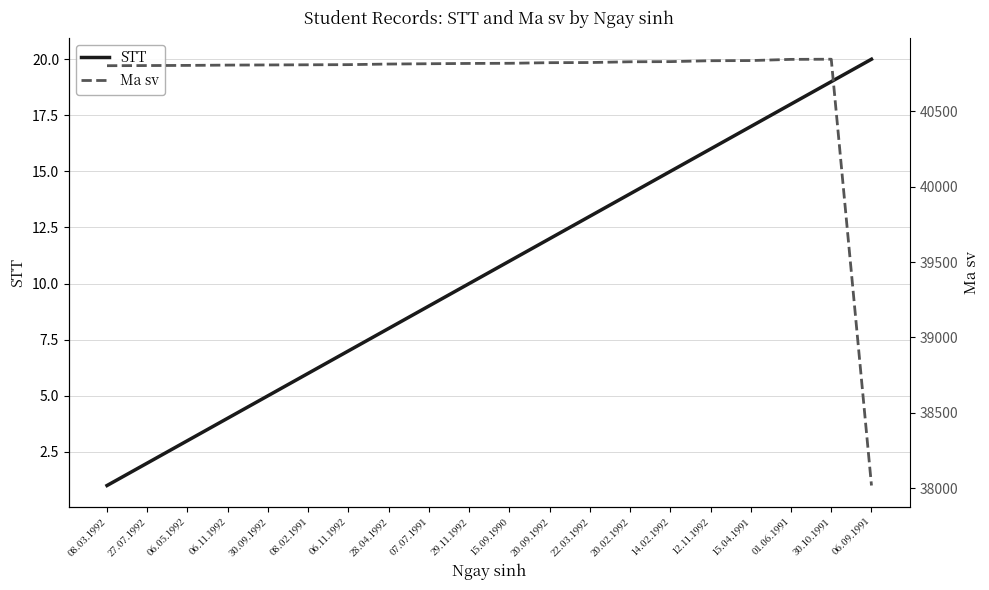

Reading left to right, extract all data points from this chart.

STT: 08.03.1992=1	27.07.1992=2	06.05.1992=3	06.11.1992=4	30.09.1992=5	08.02.1991=6	06.11.1992=7	28.04.1992=8	07.07.1991=9	29.11.1992=10	15.09.1990=11	20.09.1992=12	22.03.1992=13	20.02.1992=14	14.02.1992=15	12.11.1992=16	15.04.1991=17	01.06.1991=18	30.10.1991=19	06.09.1991=20
Ma sv: 08.03.1992=40803	27.07.1992=40804	06.05.1992=40805	06.11.1992=40807	30.09.1992=40808	08.02.1991=40809	06.11.1992=40810	28.04.1992=40814	07.07.1991=40816	29.11.1992=40818	15.09.1990=40819	20.09.1992=40823	22.03.1992=40824	20.02.1992=40829	14.02.1992=40830	12.11.1992=40836	15.04.1991=40837	01.06.1991=40845	30.10.1991=40846	06.09.1991=38018